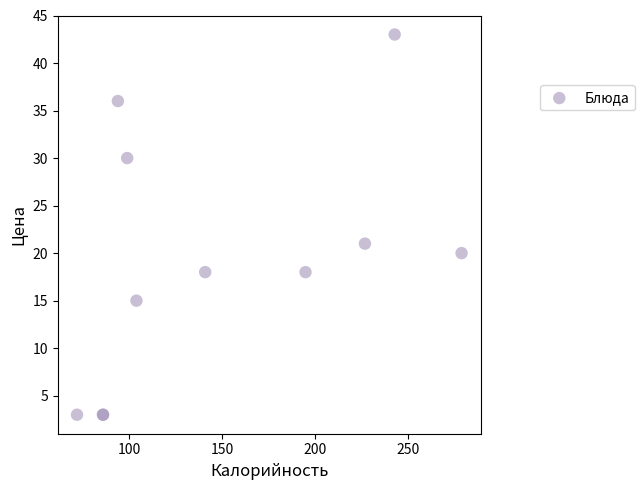

What Y value in the scatter plot is closest to 23?

21